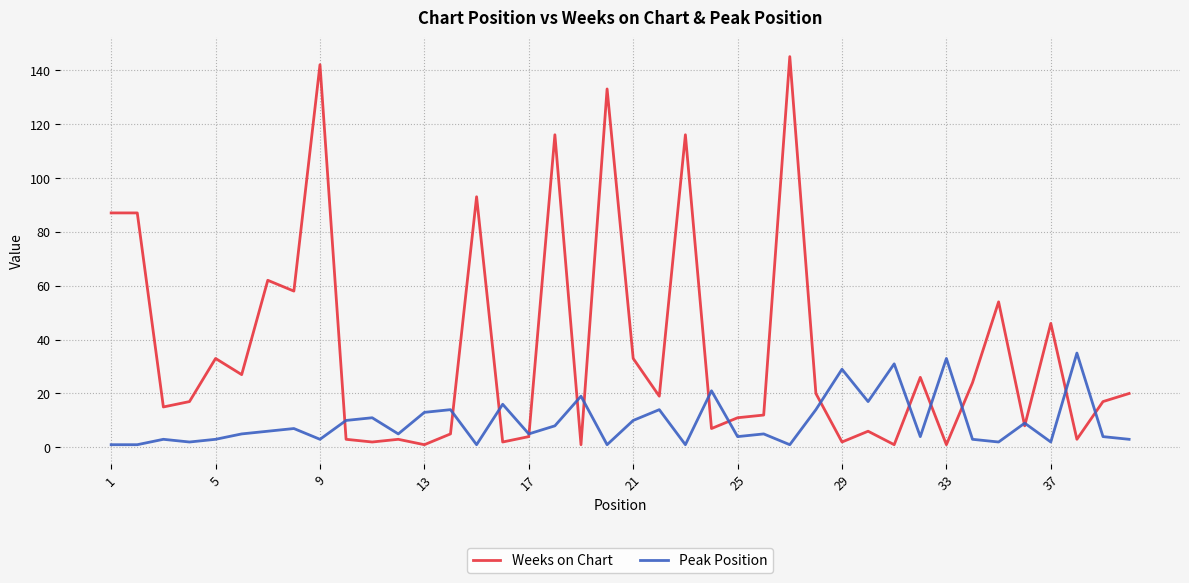

Rank the series by their average value, from highest to lowest.

Weeks on Chart, Peak Position